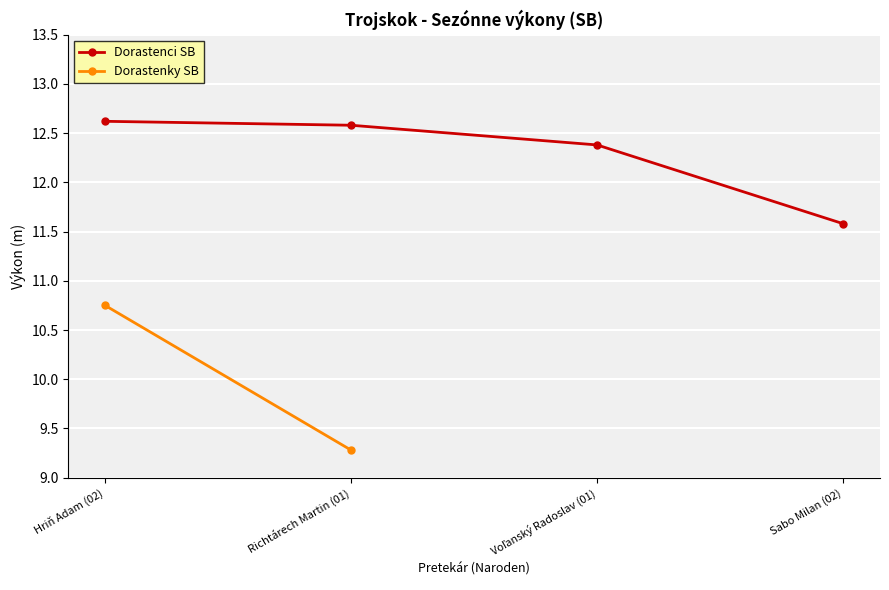

At which label is the value closest to 12?

Voľanský Radoslav (01)